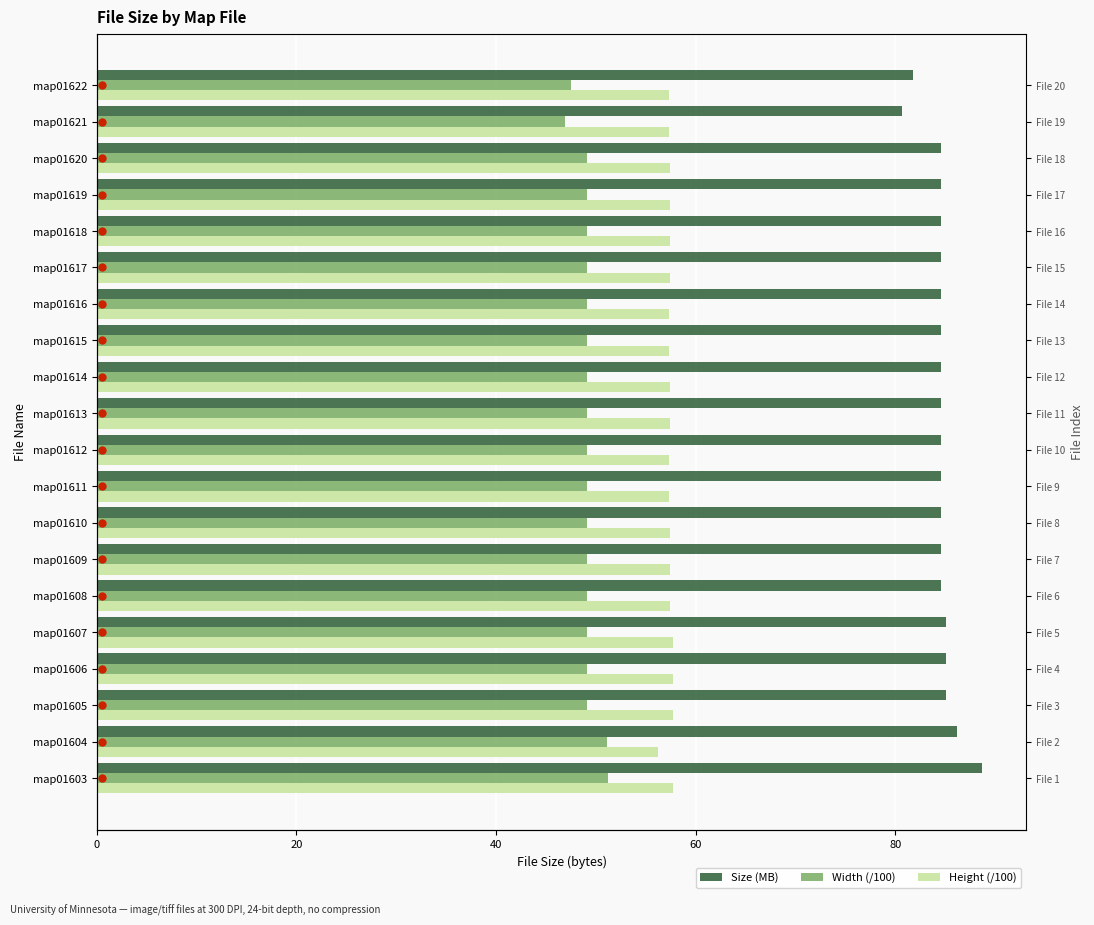

Between map01603 and map01609, which series saw the biggest shift?

Size (MB)